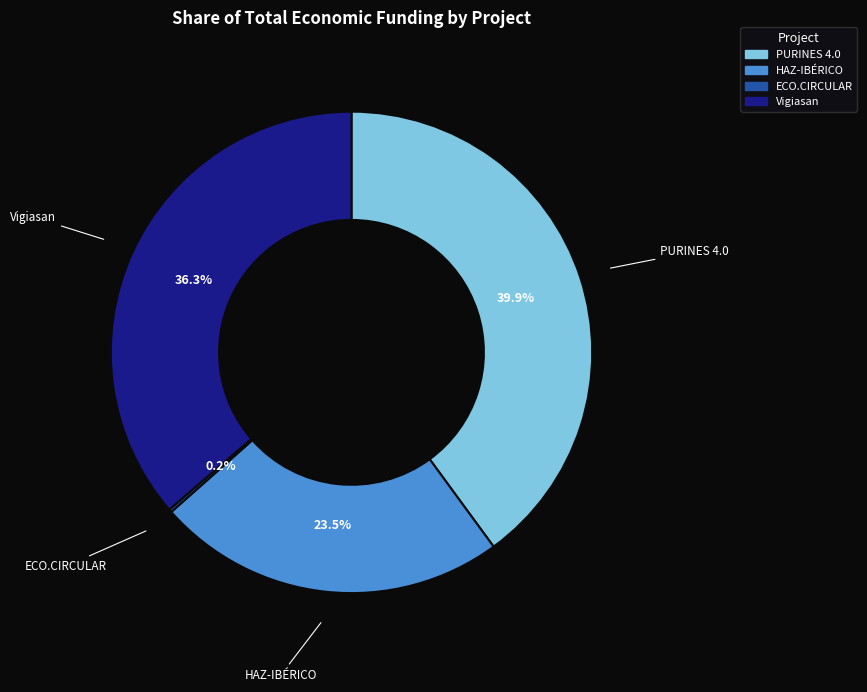

Does Vigiasan account for over 50% of the chart?

No